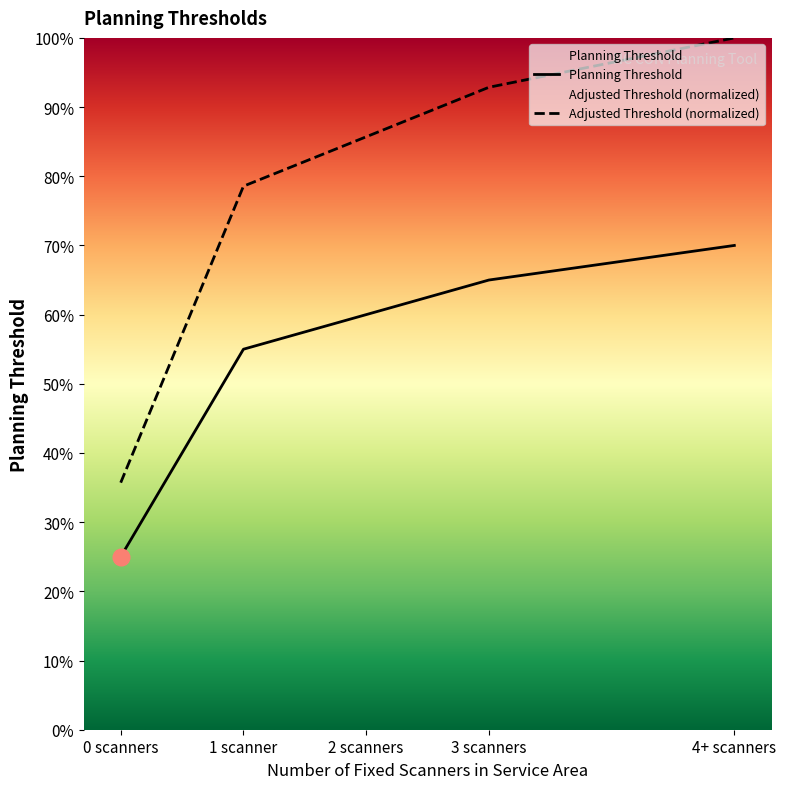

Rank the series by their average value, from lowest to highest.

Planning Threshold, Adjusted Threshold (normalized)